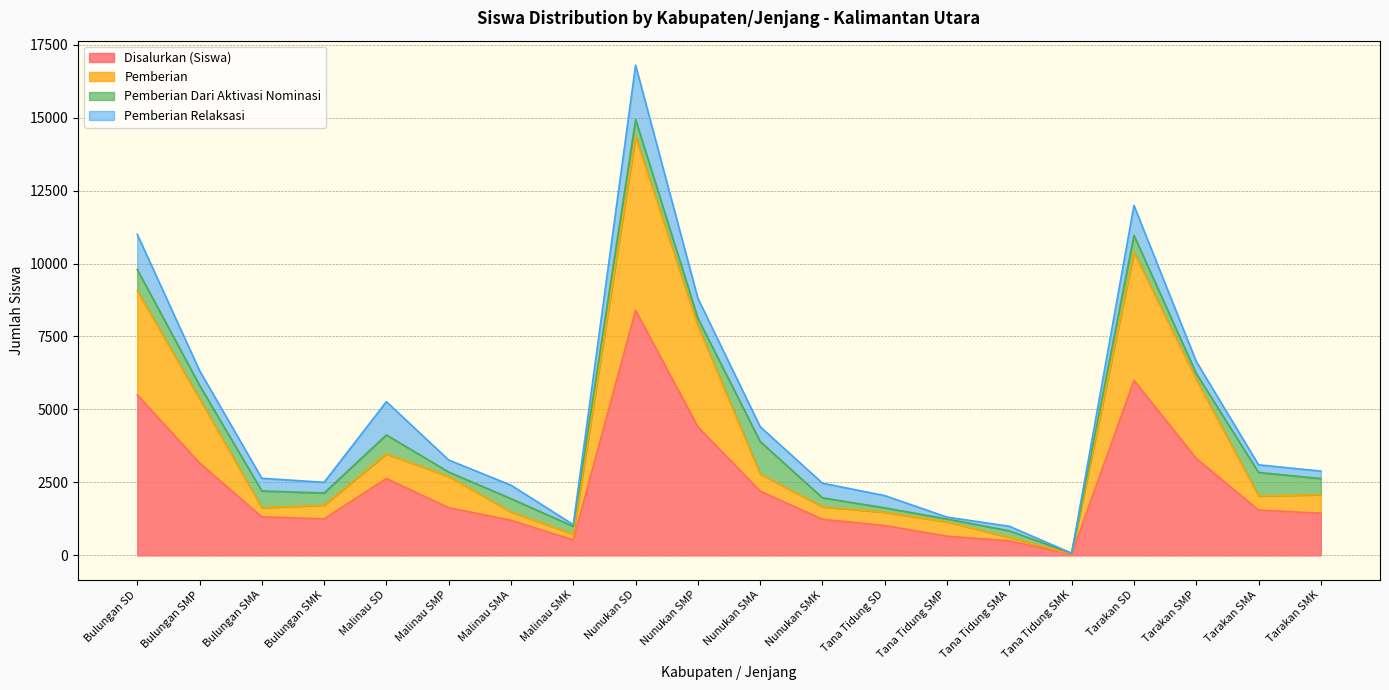

The value of Disalurkan (Siswa) at Nunukan SMP is 6551. True or false?

False